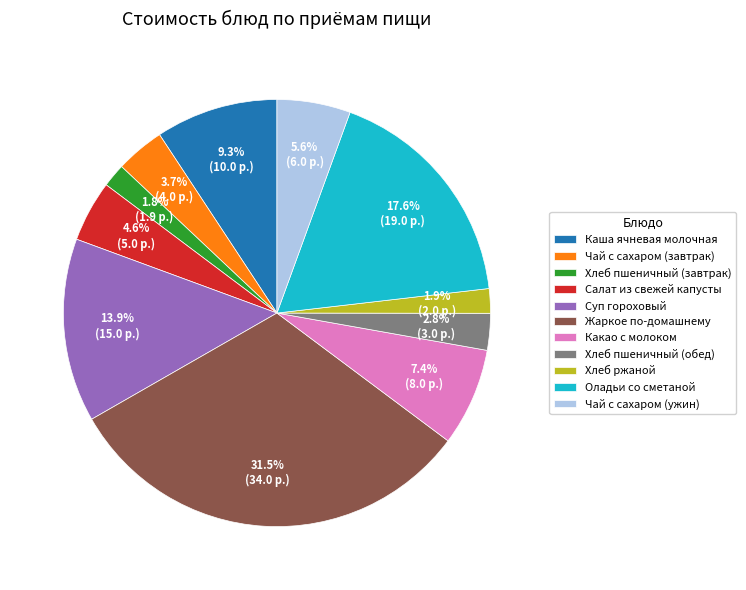

Is there a majority slice in this chart?

No